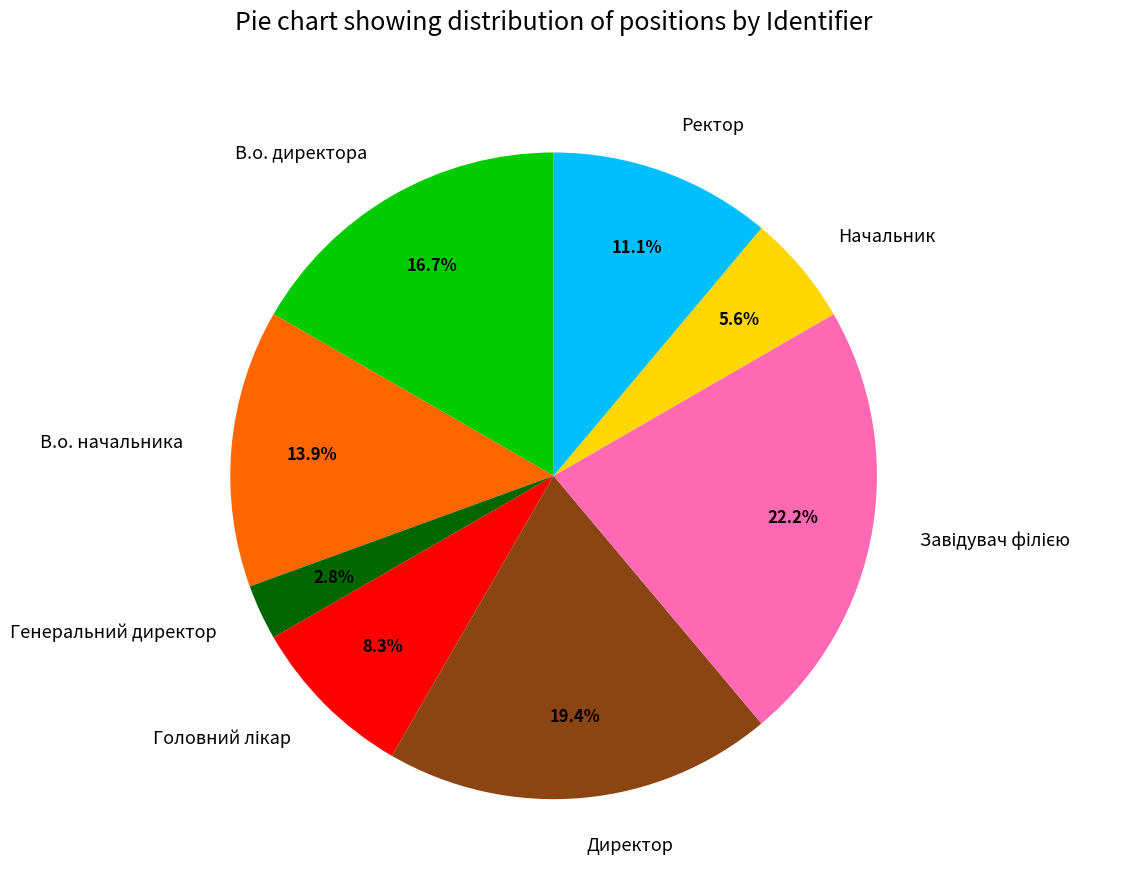

Is there any slice that represents more than half of the pie?

No